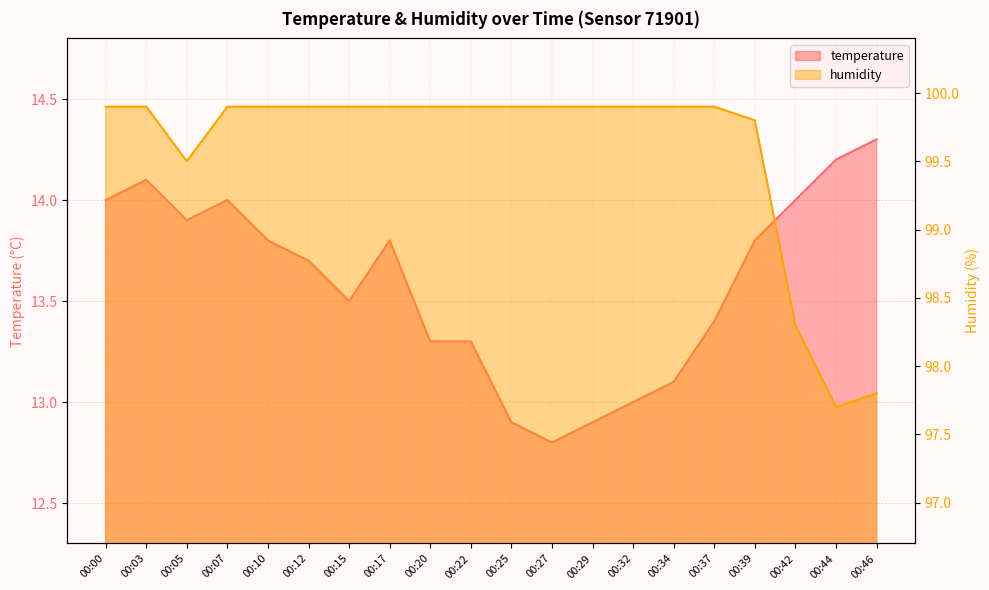

What is the value of the temperature point at the 11th from the left?

12.9